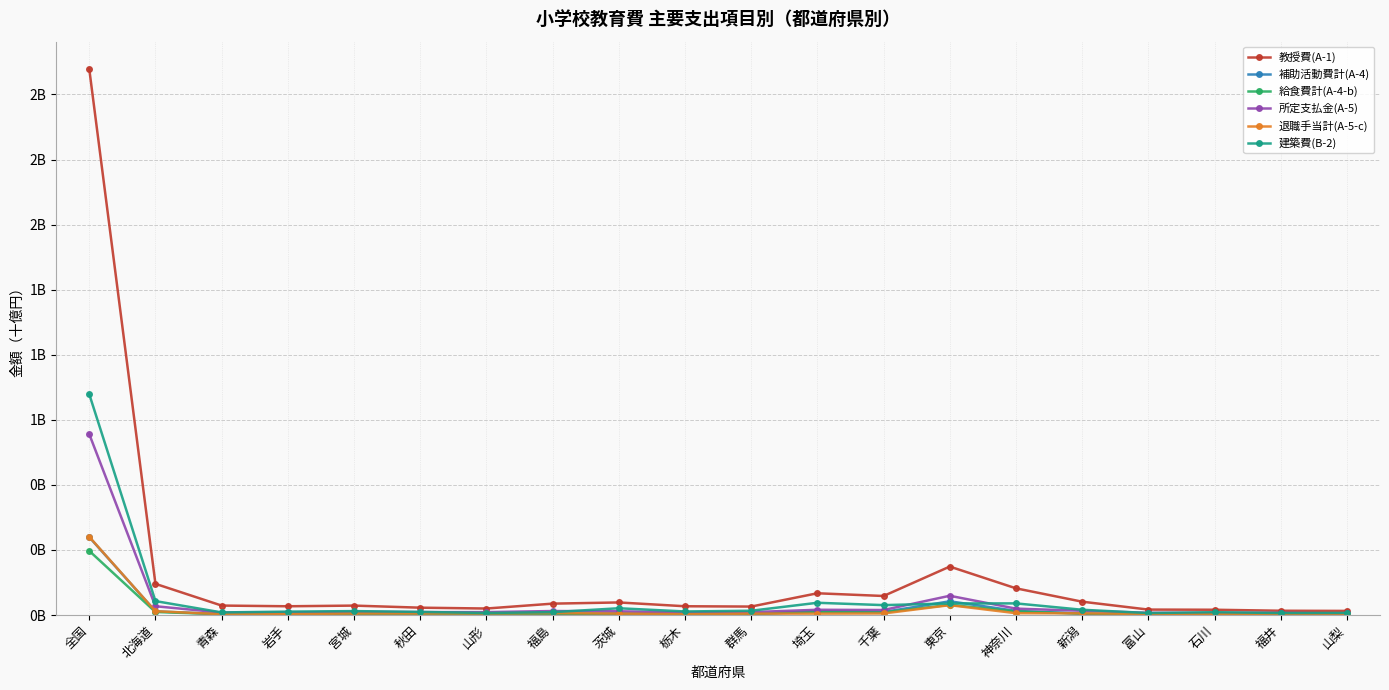

True or false: 退職手当計(A-5-c) and 建築費(B-2) cross at least once.

False